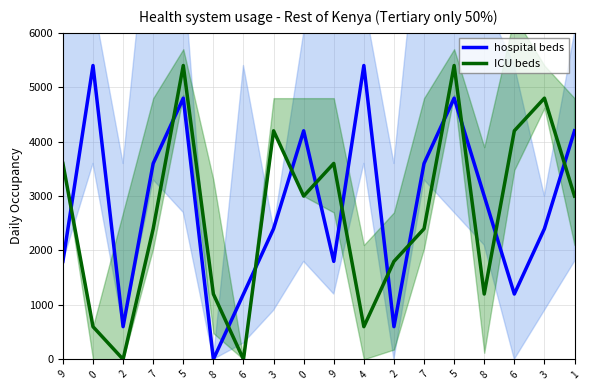

What is the value of the hospital beds point at the 2nd from the left?

5400